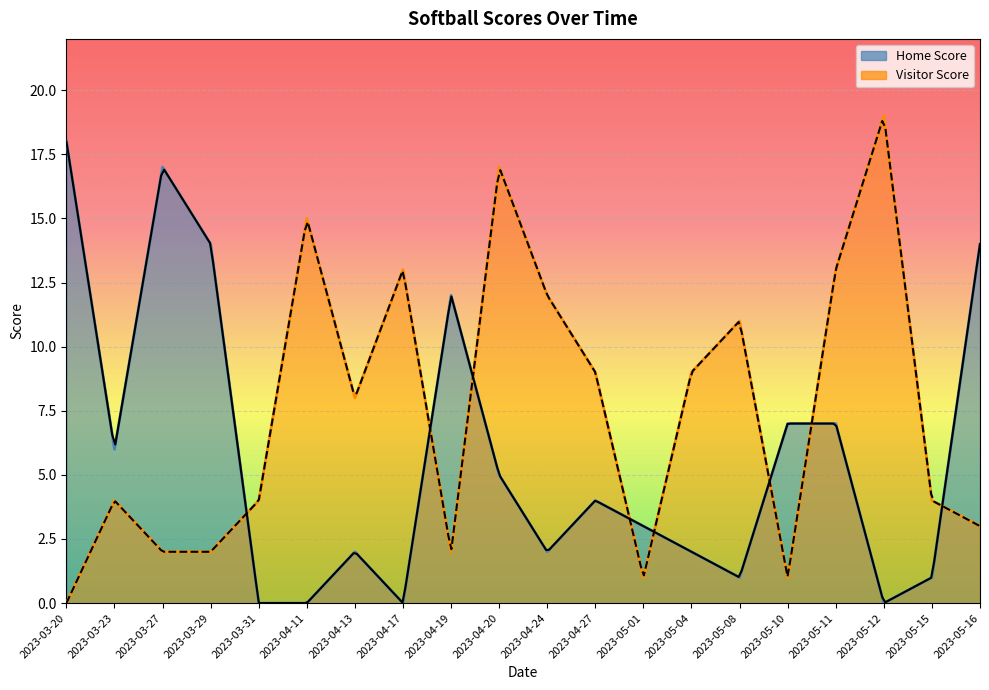

Which series has the largest range (max minus min)?

Visitor Score